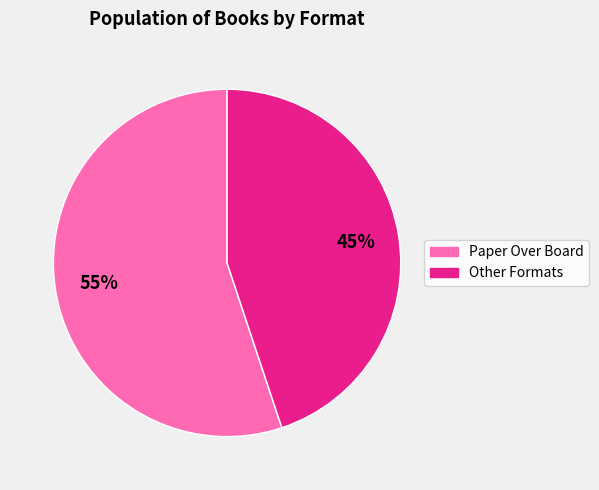

Is there any slice that represents more than half of the pie?

Yes